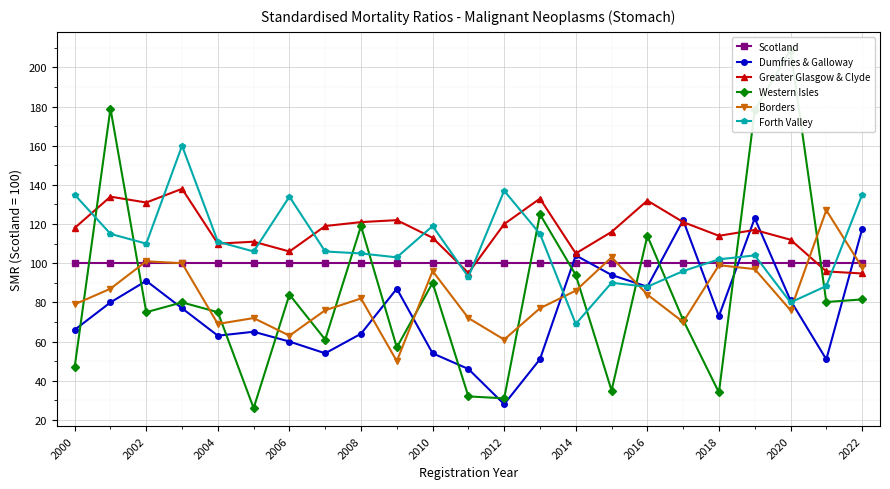

The Forth Valley series shows 88.0 at 2016. True or false?

True